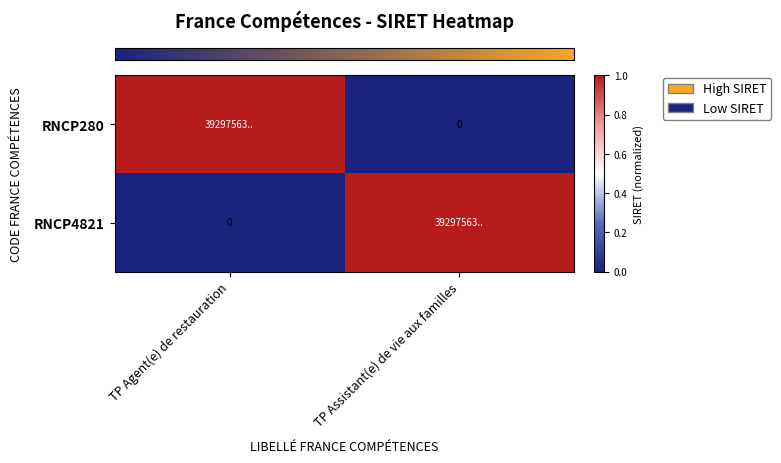

At how many categories does at least one series exceed 0?

2